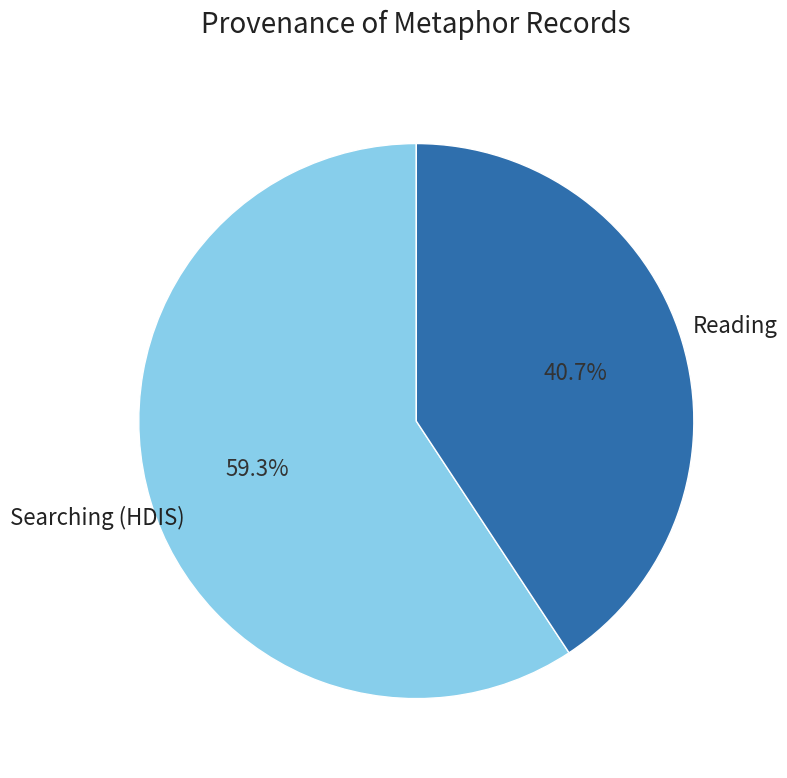

Is there any slice that represents more than half of the pie?

Yes